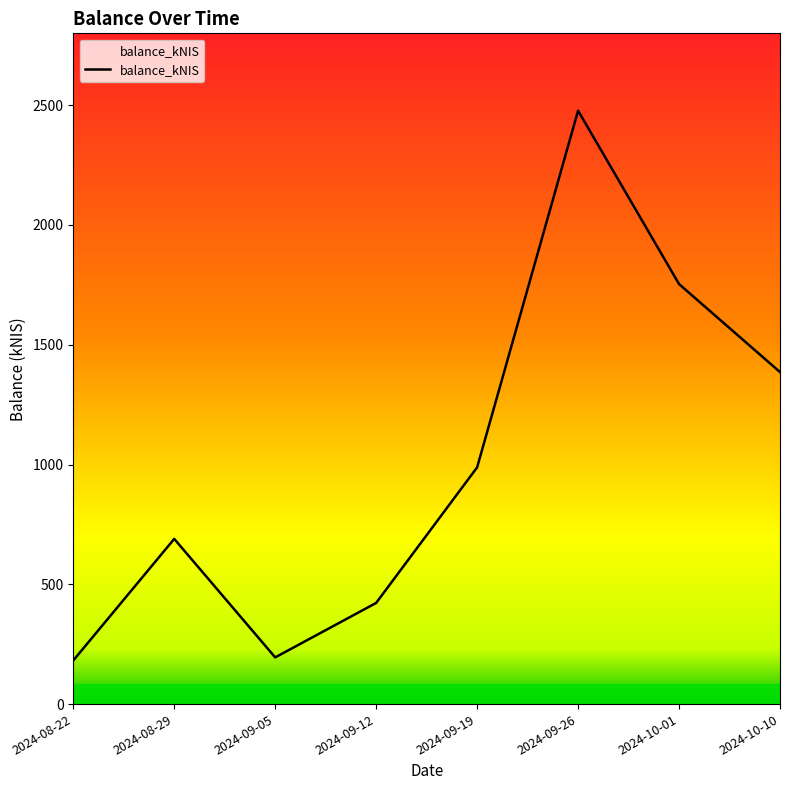

What is the greatest value displayed?

2477.2